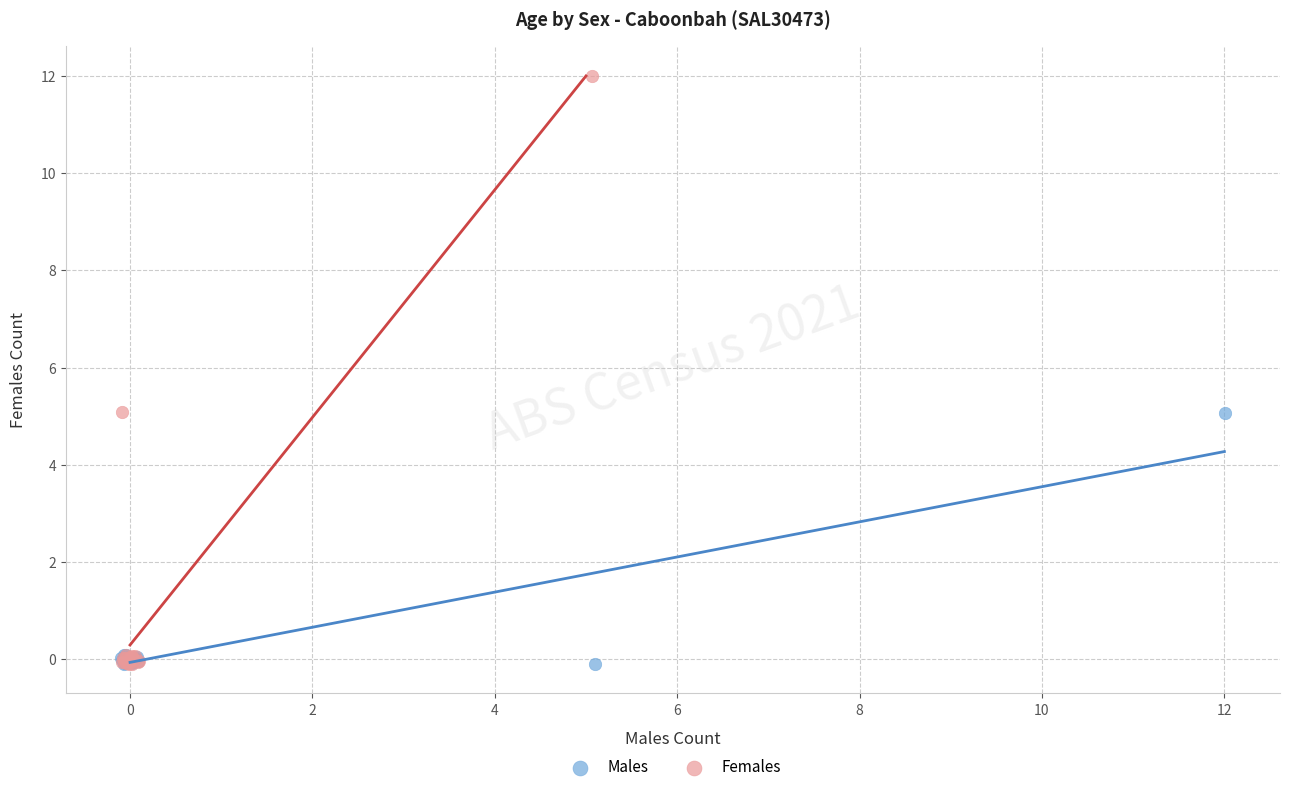

Which series has the widest spread of Y values?

Females